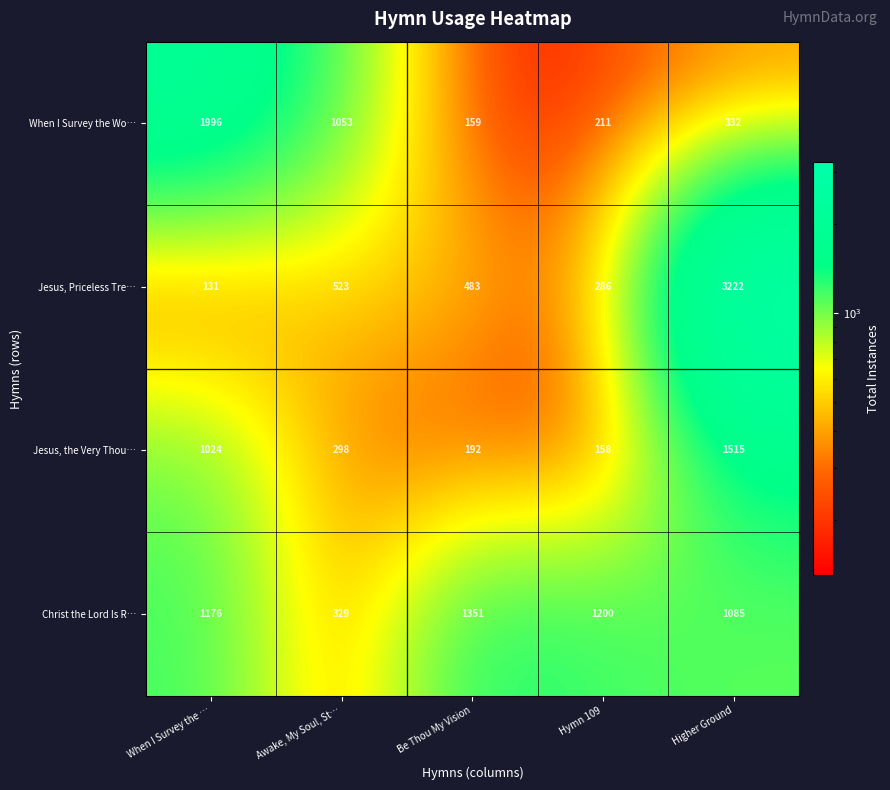

How many data points does each series have?

5